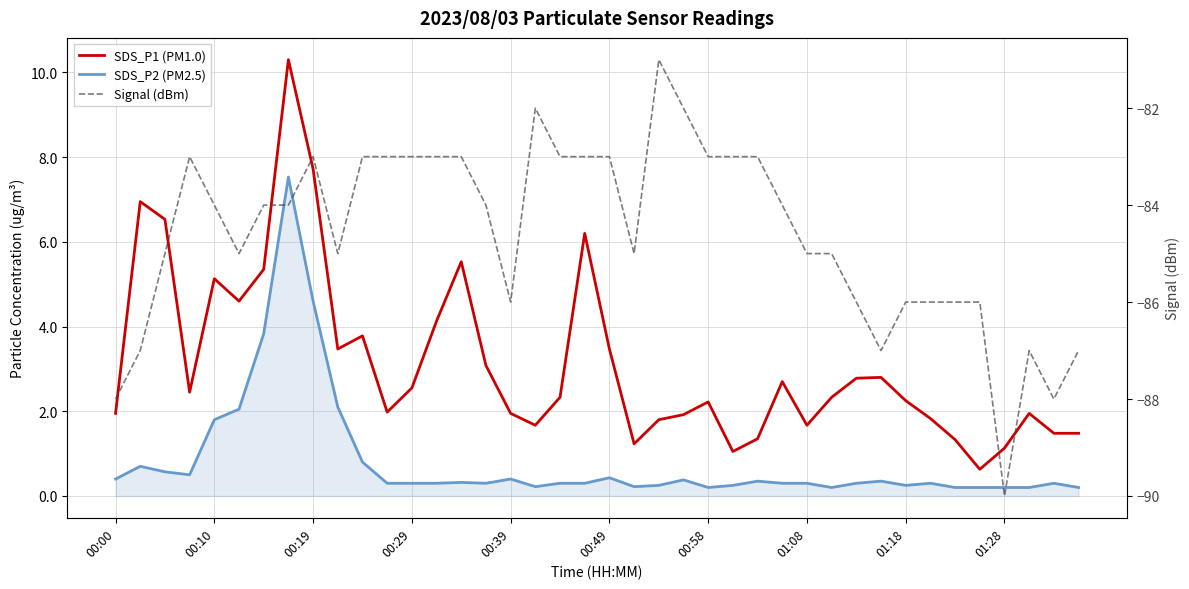

List the series in order of their peak value, highest first.

SDS_P1 (PM1.0), SDS_P2 (PM2.5), Signal (dBm)